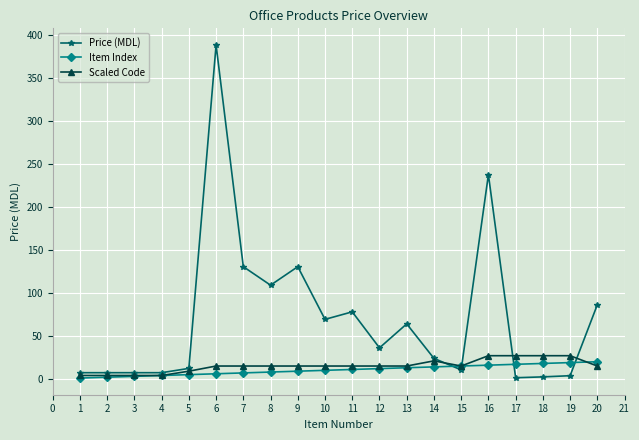

At how many categories does at least one series exceed 289?

1